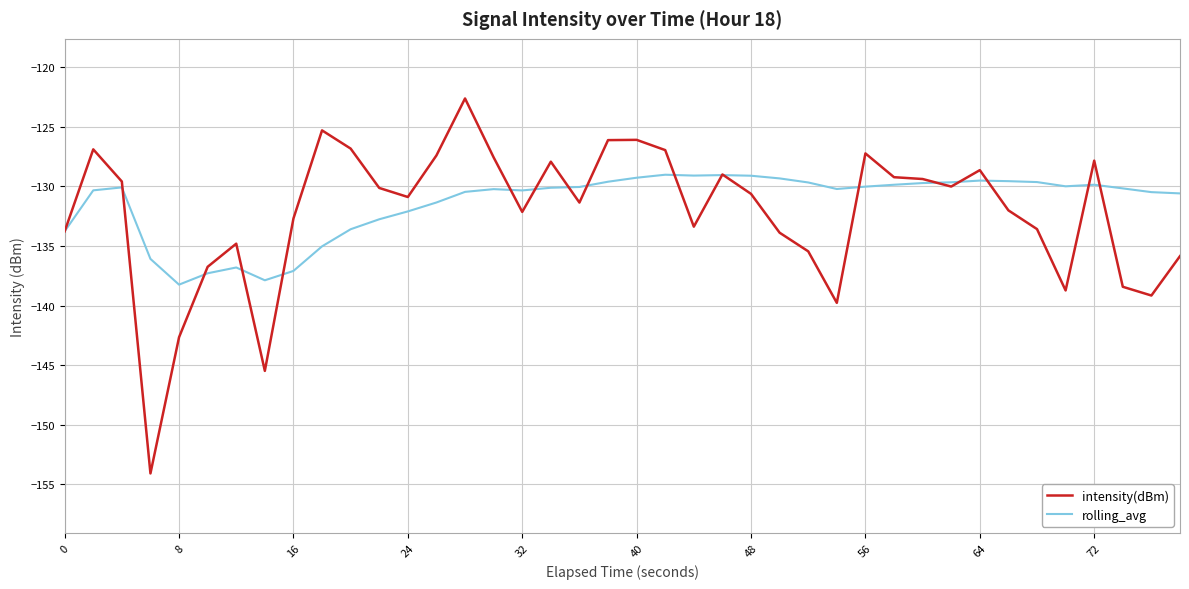

True or false: intensity(dBm) has more than 2 interior local peaks.

True